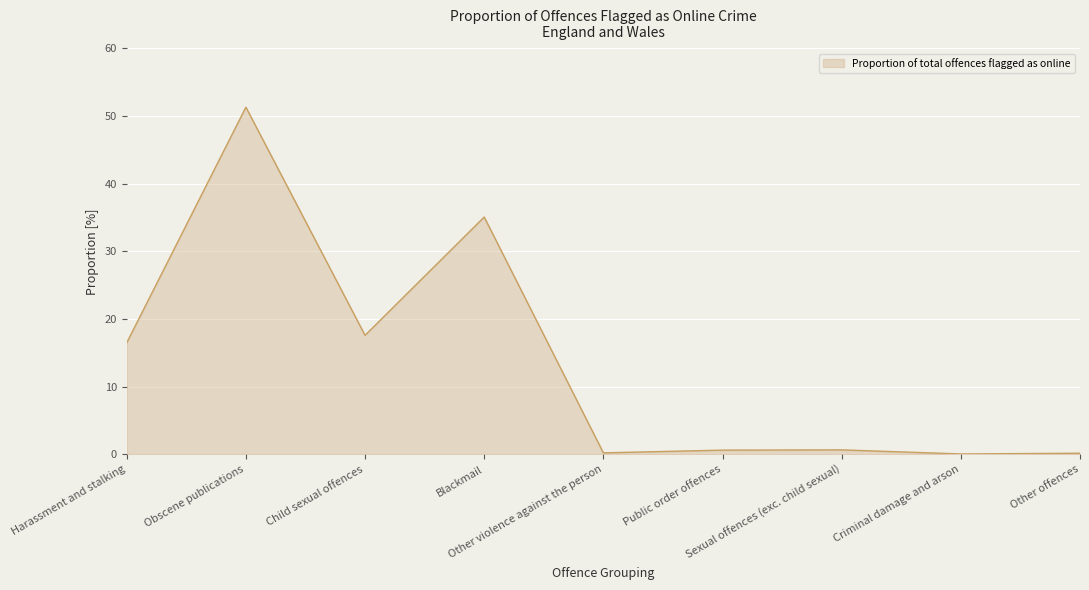

What is the maximum value shown in the chart?

51.3